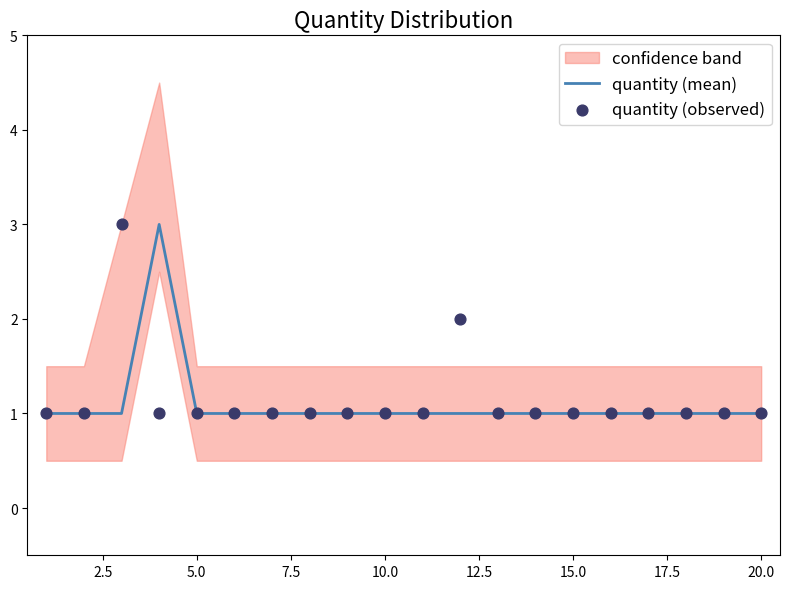

The value of quantity (mean) at 20.0 is 2. True or false?

False